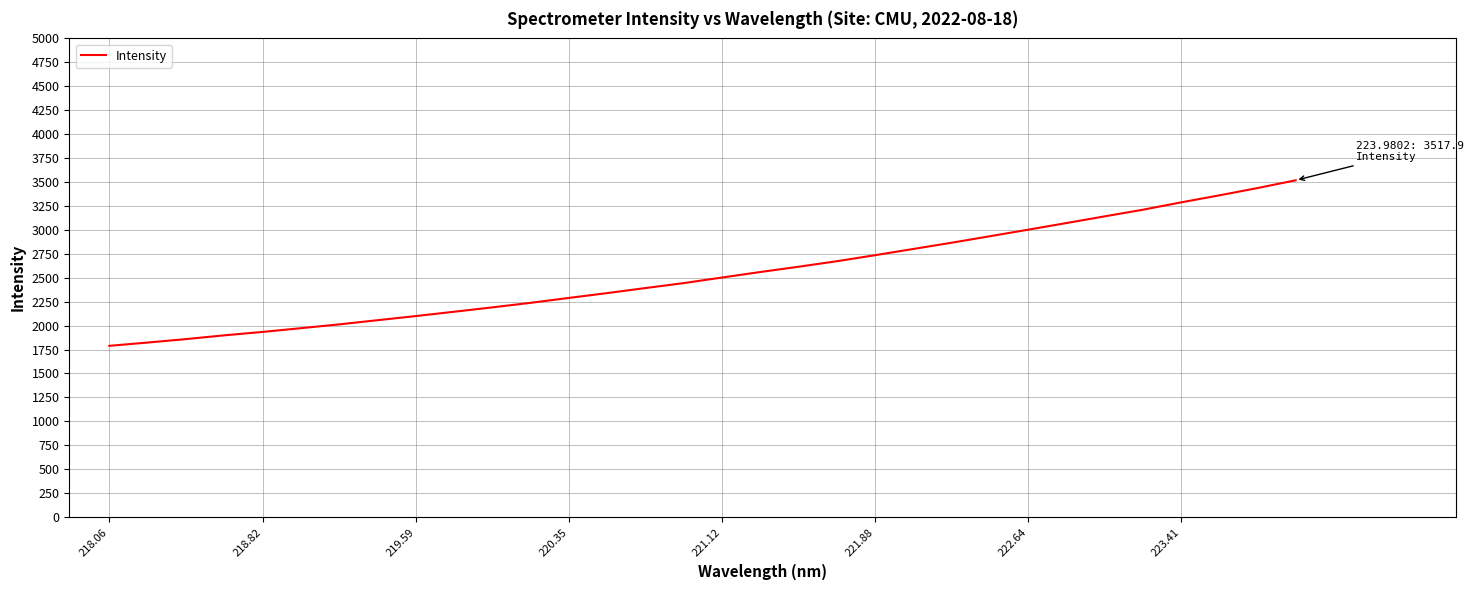

How many categories are shown in the chart?

32